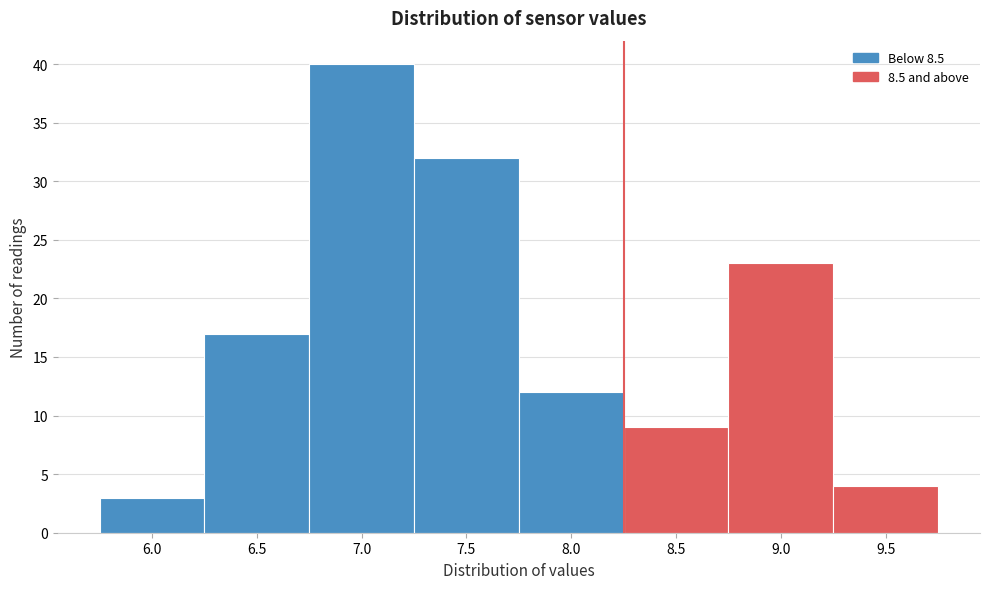

Reading left to right, list all the values displayed in this chart.

3	17	40	32	12	9	23	4